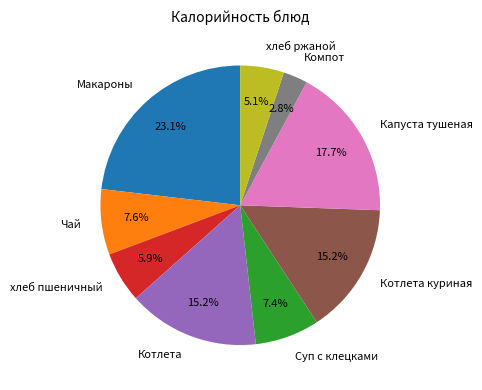

True or false: Макароны accounts for 15% of the total.

False